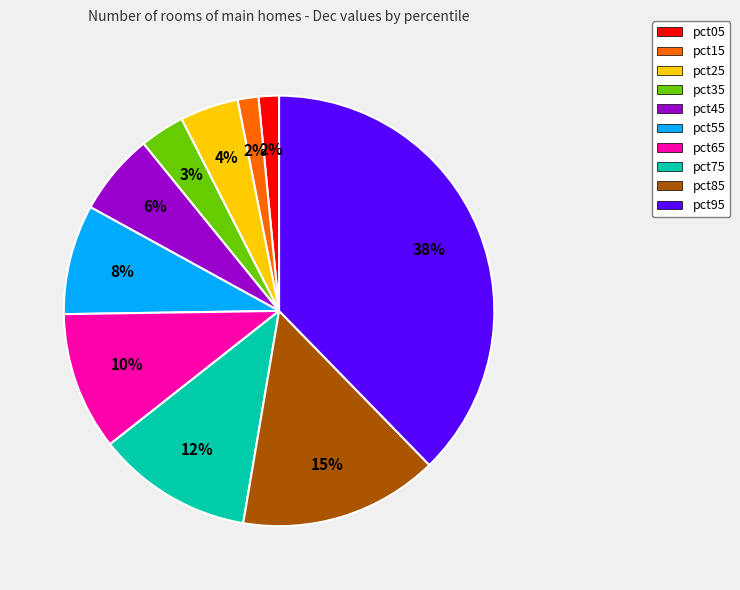

Count the number of slices in the pie.

10